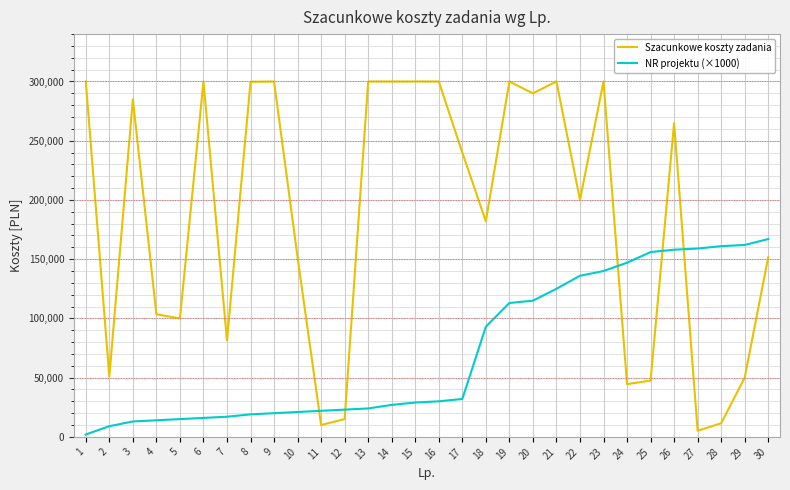

Is the value of NR projektu (×1000) at 17 greater than the value of Szacunkowe koszty zadania at 15?

No